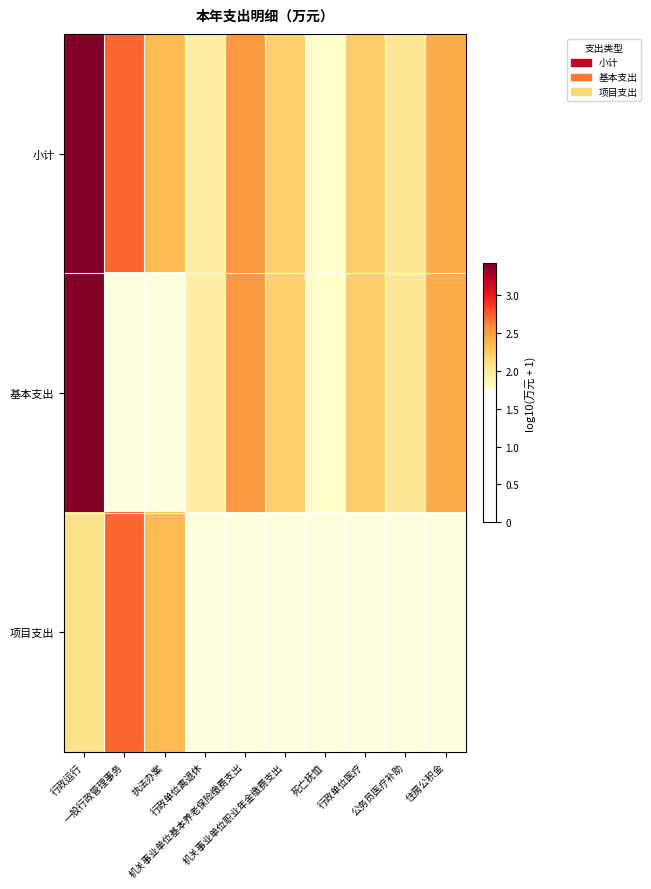

At 行政单位医疗, list the series in order from largest to smallest.

小计, 基本支出, 项目支出